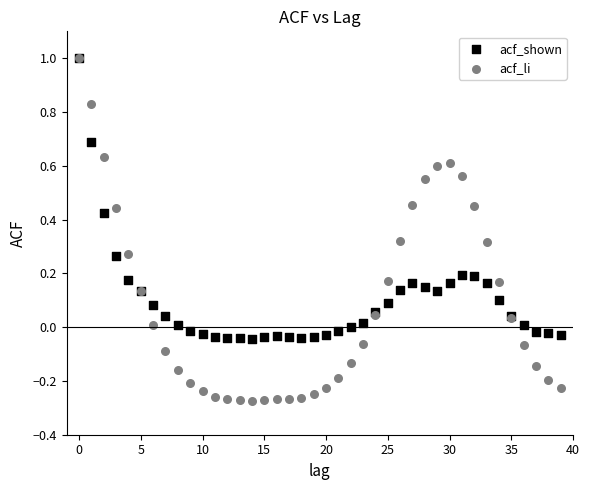

What are all the series names shown in the legend?

acf_shown, acf_li